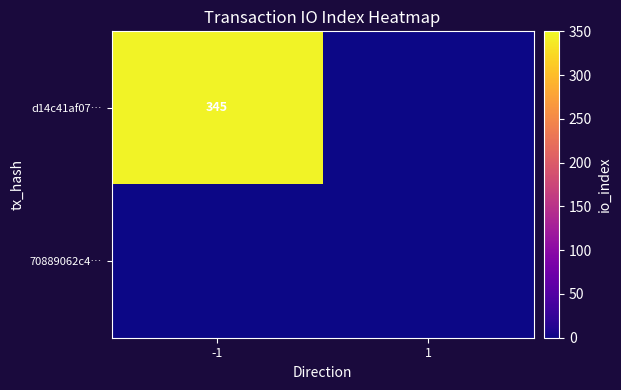

What is the spread (max minus min) of values at -1?

345